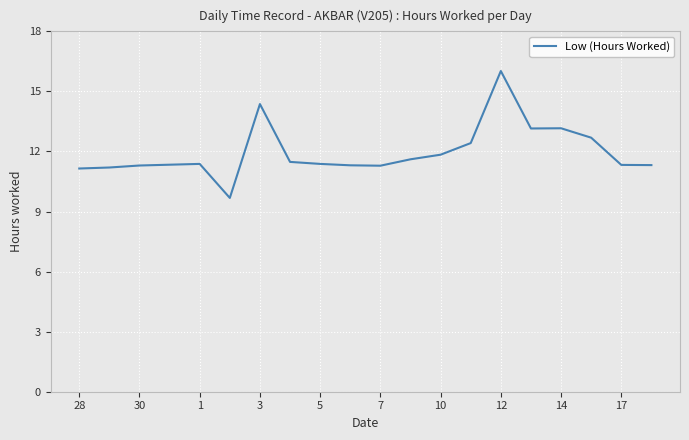

What is the difference between the maximum and second lowest values?

4.9